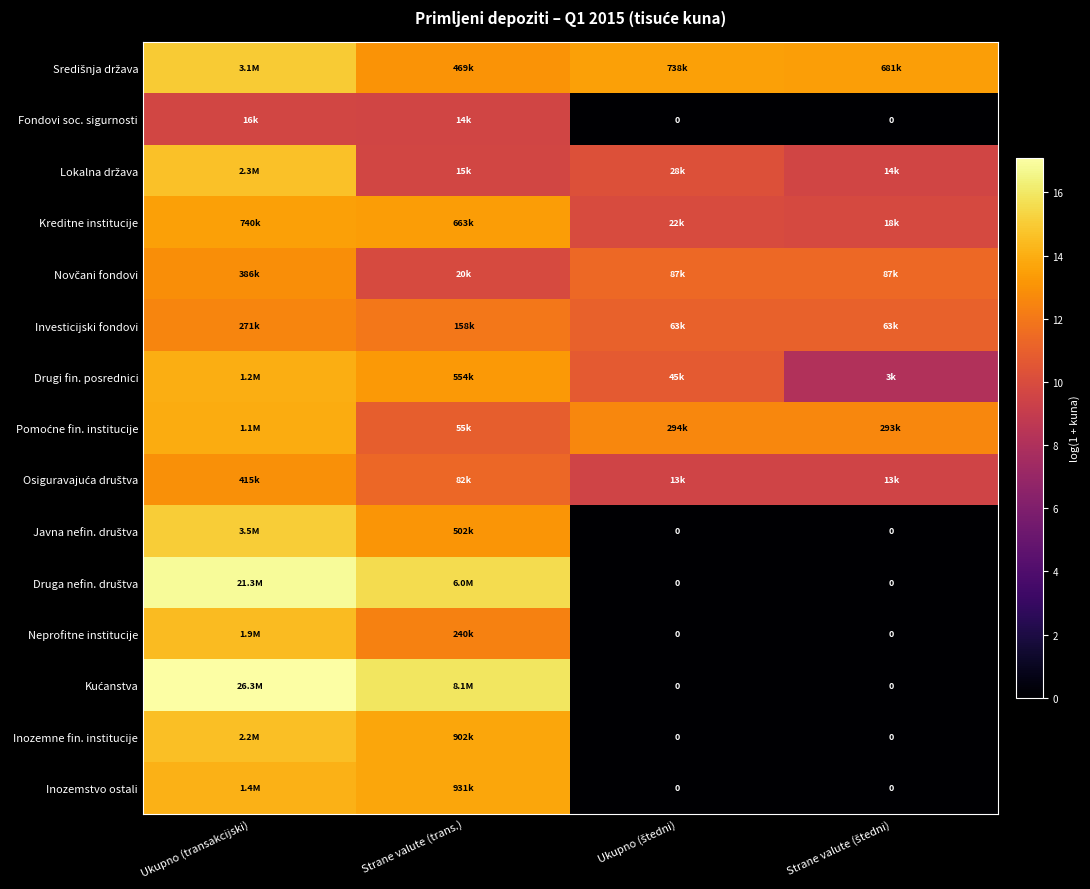

At which category does the chart reach its minimum across all series?

Ukupno (štedni)